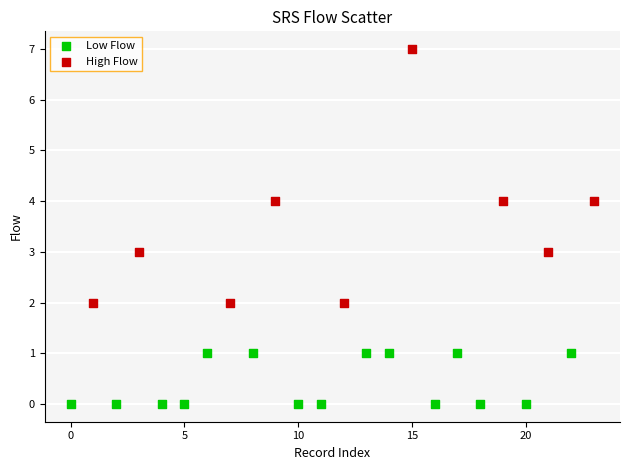

Which series reaches the maximum Y coordinate?

High Flow